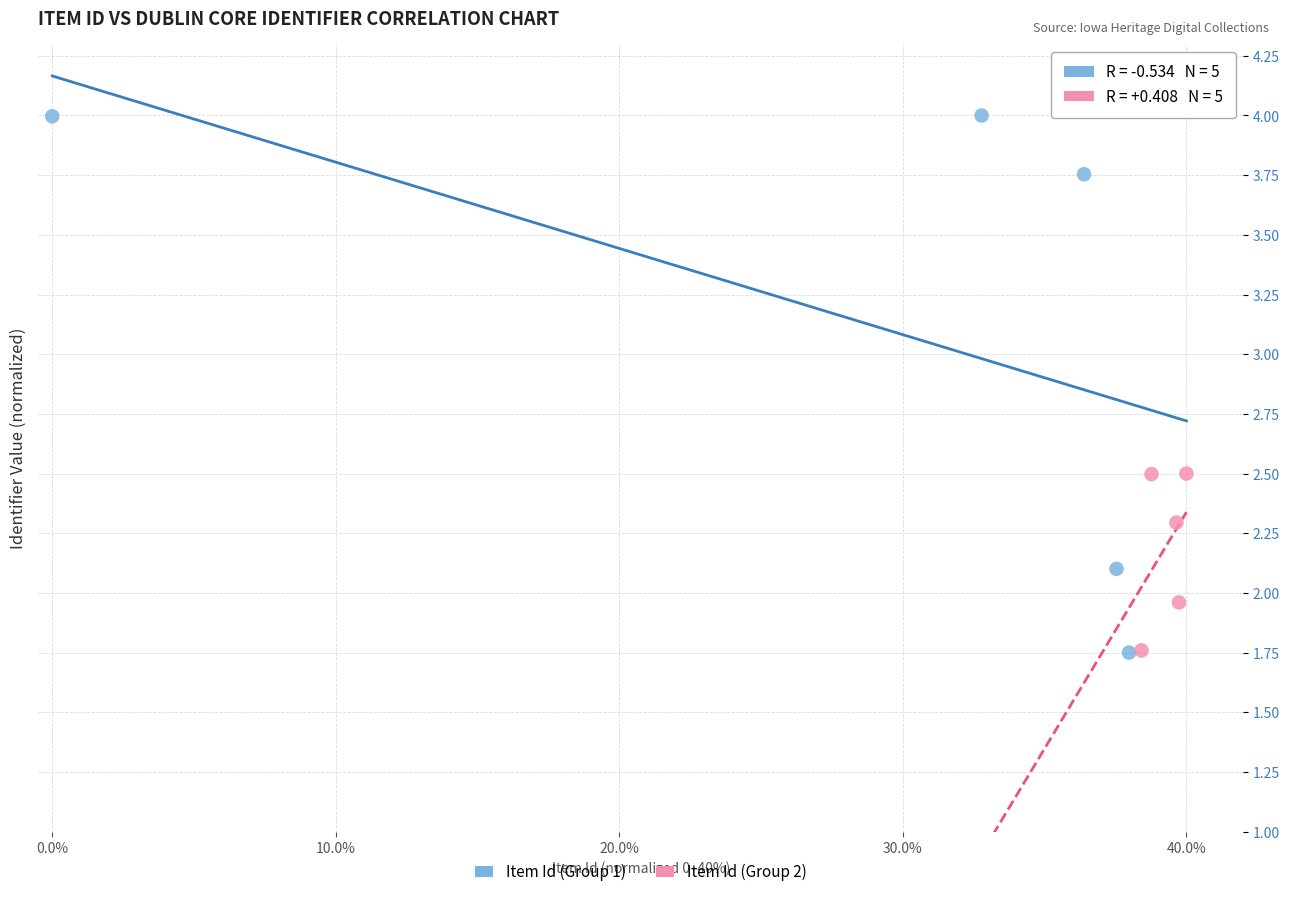

Which series contains the highest Y value?

Item Id (Group 1)